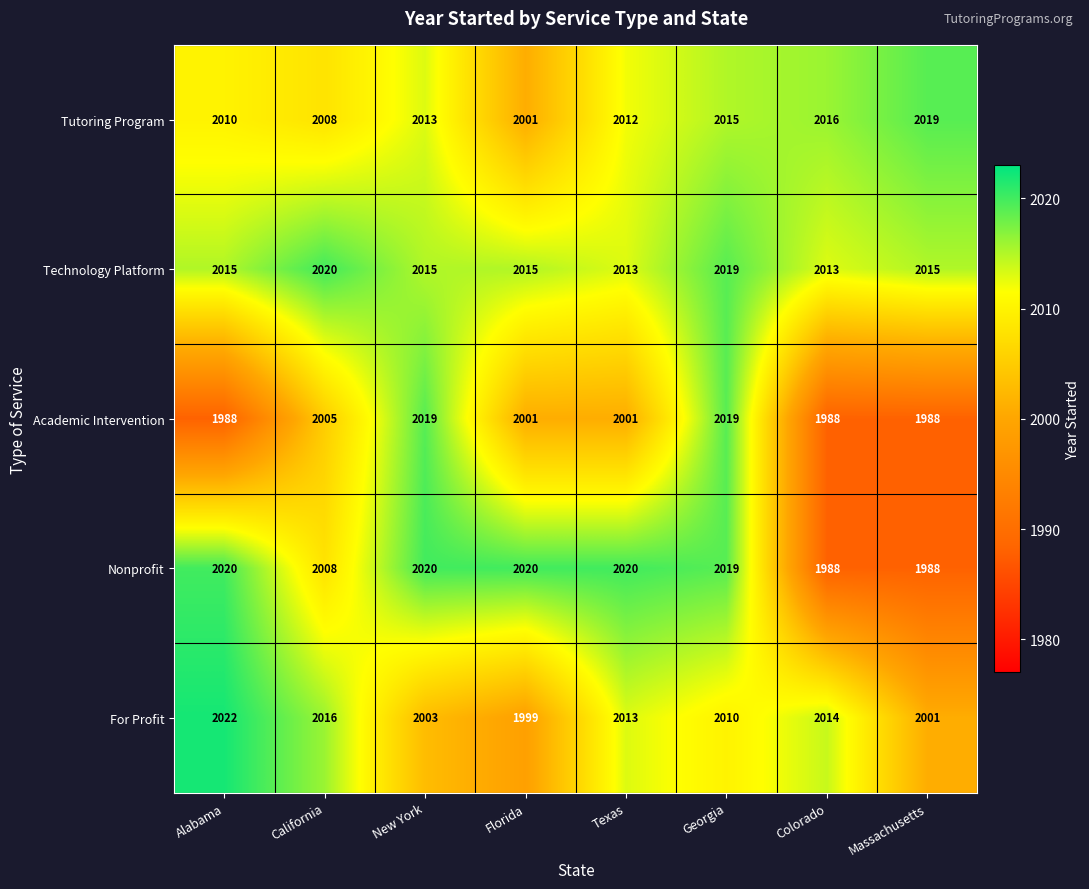

At which category is the sum across all series the highest?

Georgia